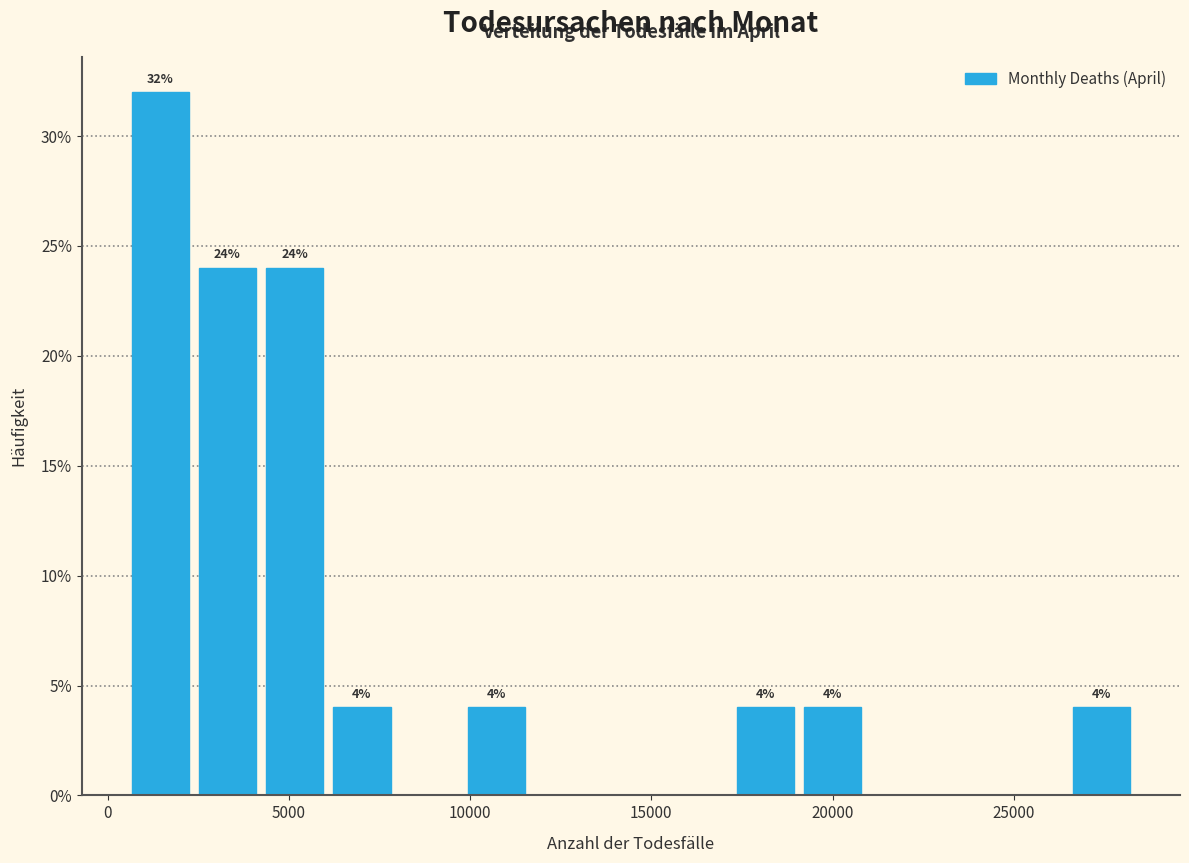

Read against the x-axis, roughly where is the centre of the tallest bar?

1500